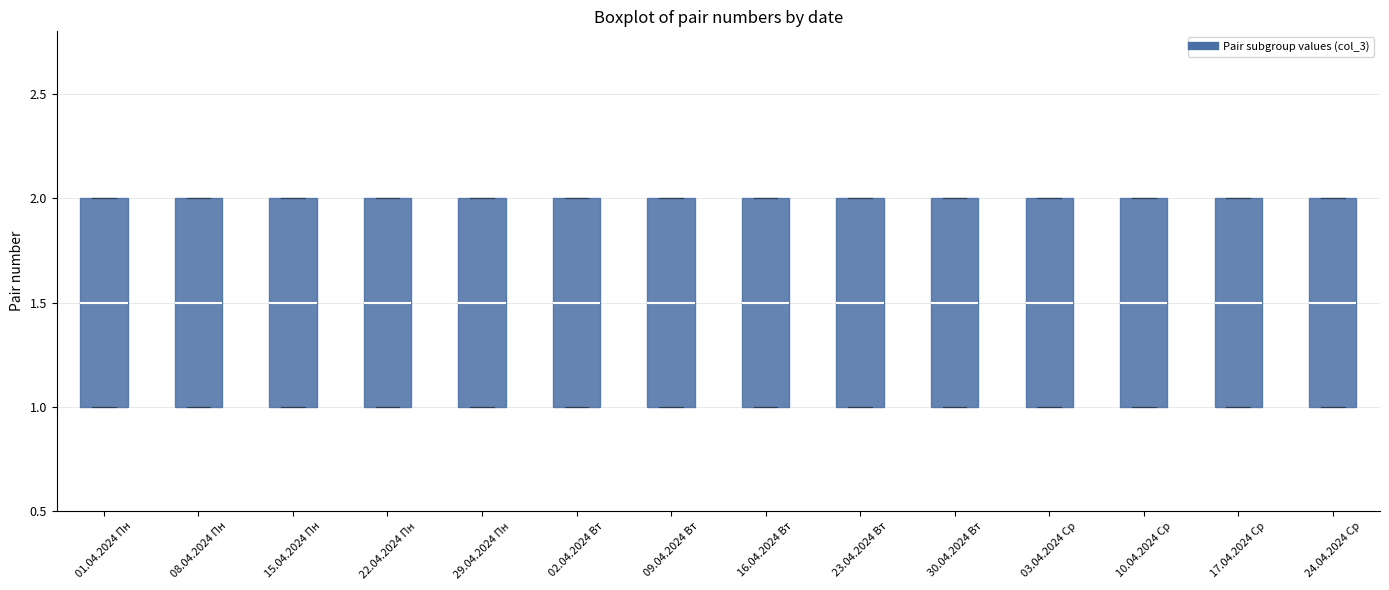

Where does the median line of the box for 08.04.2024 Пн sit on the y-axis? The values are not printed on the chart, so give them approximately, as read against the axis.

1.5